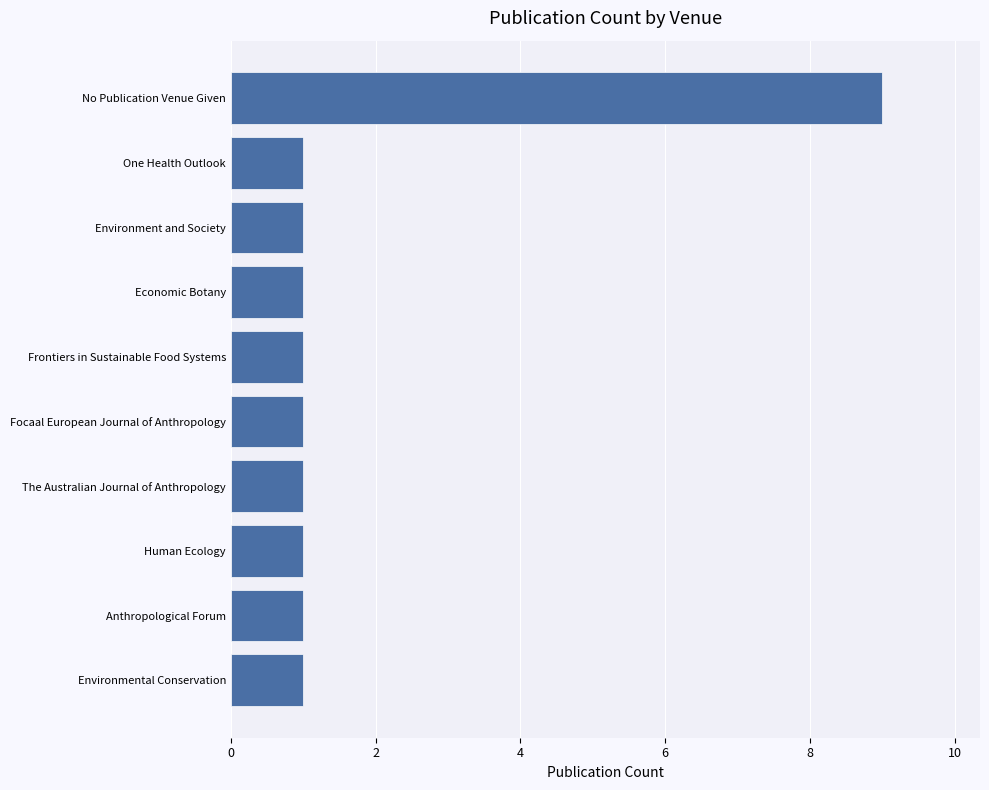

How many bars are there in total?

10